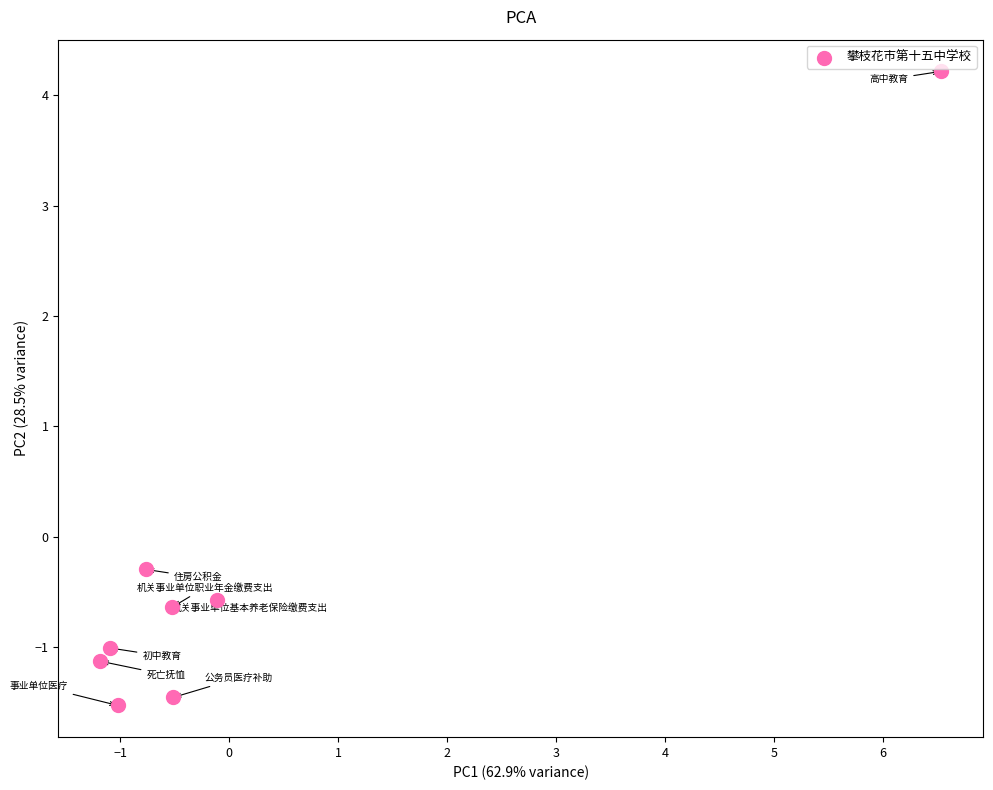

What is the range of Y values (max minus min)?

5.7